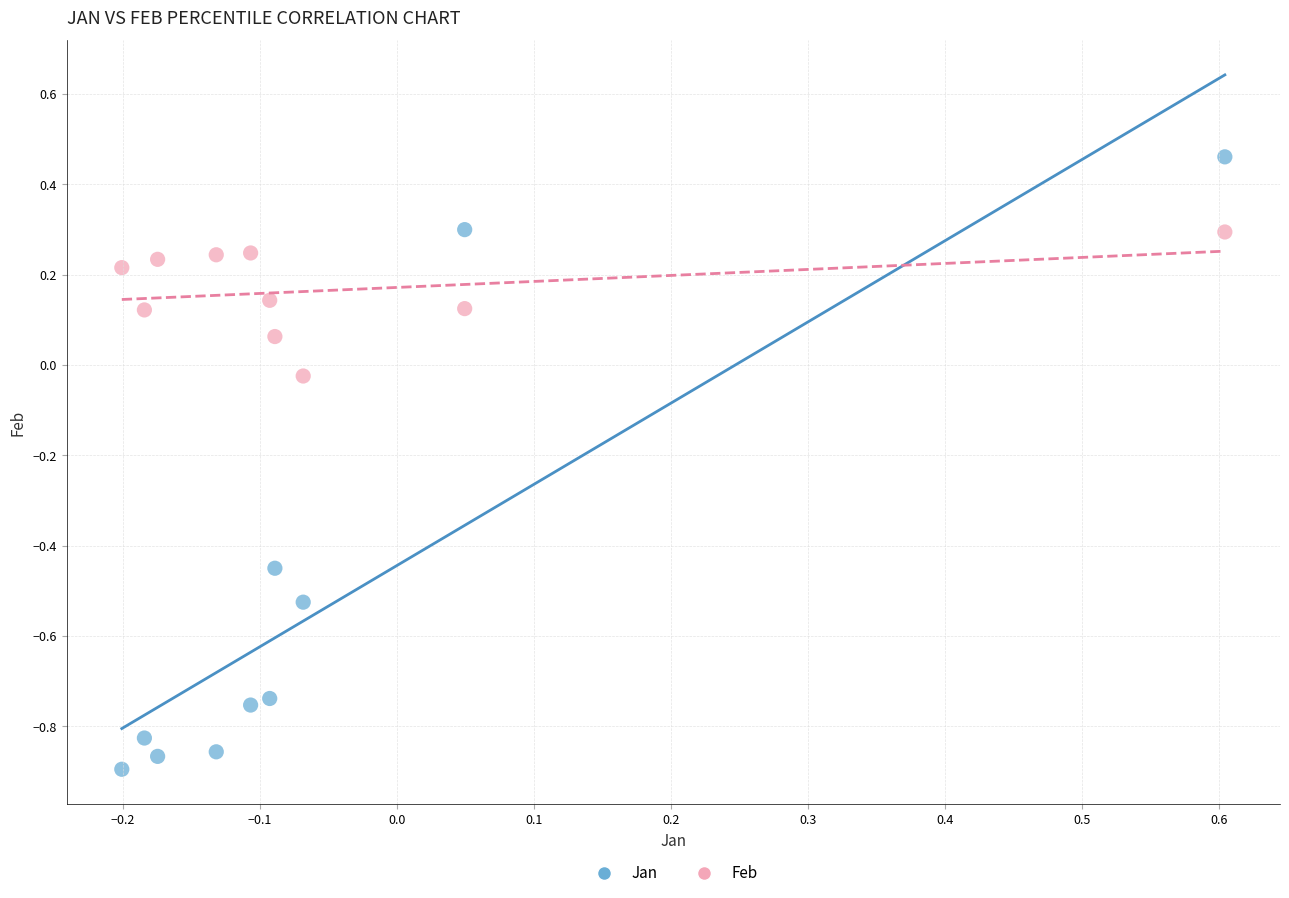

What are all the series names shown in the legend?

Jan, Feb